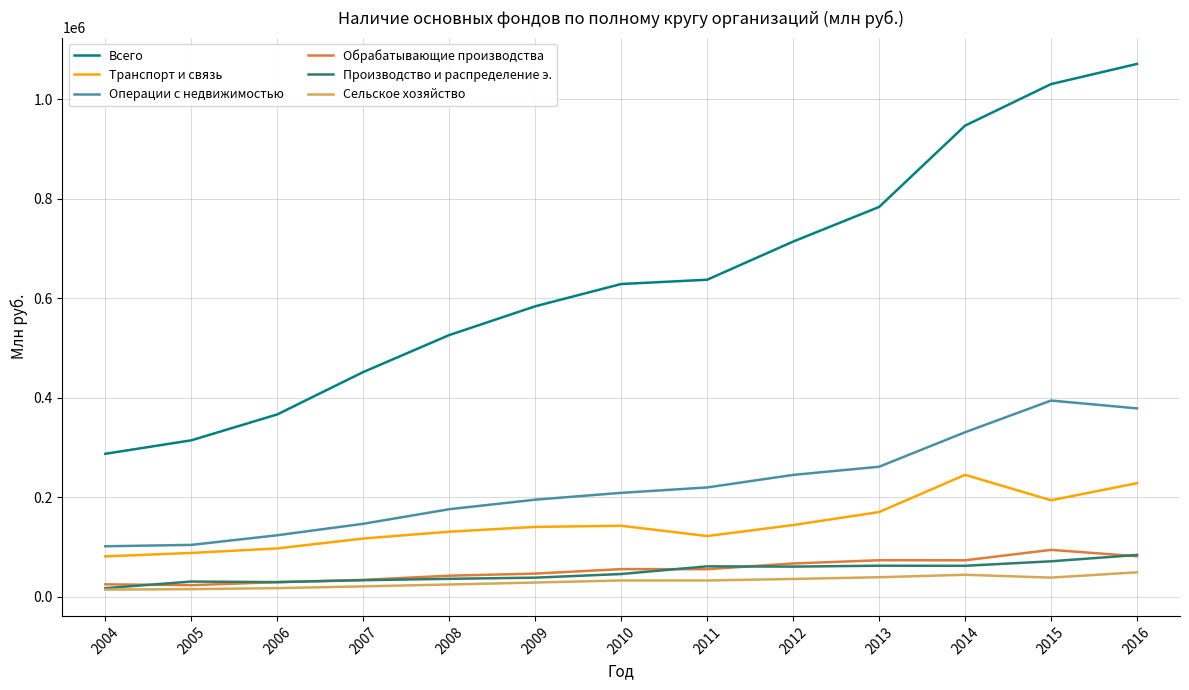

True or false: Обрабатывающие производства and Всего cross at least once.

False